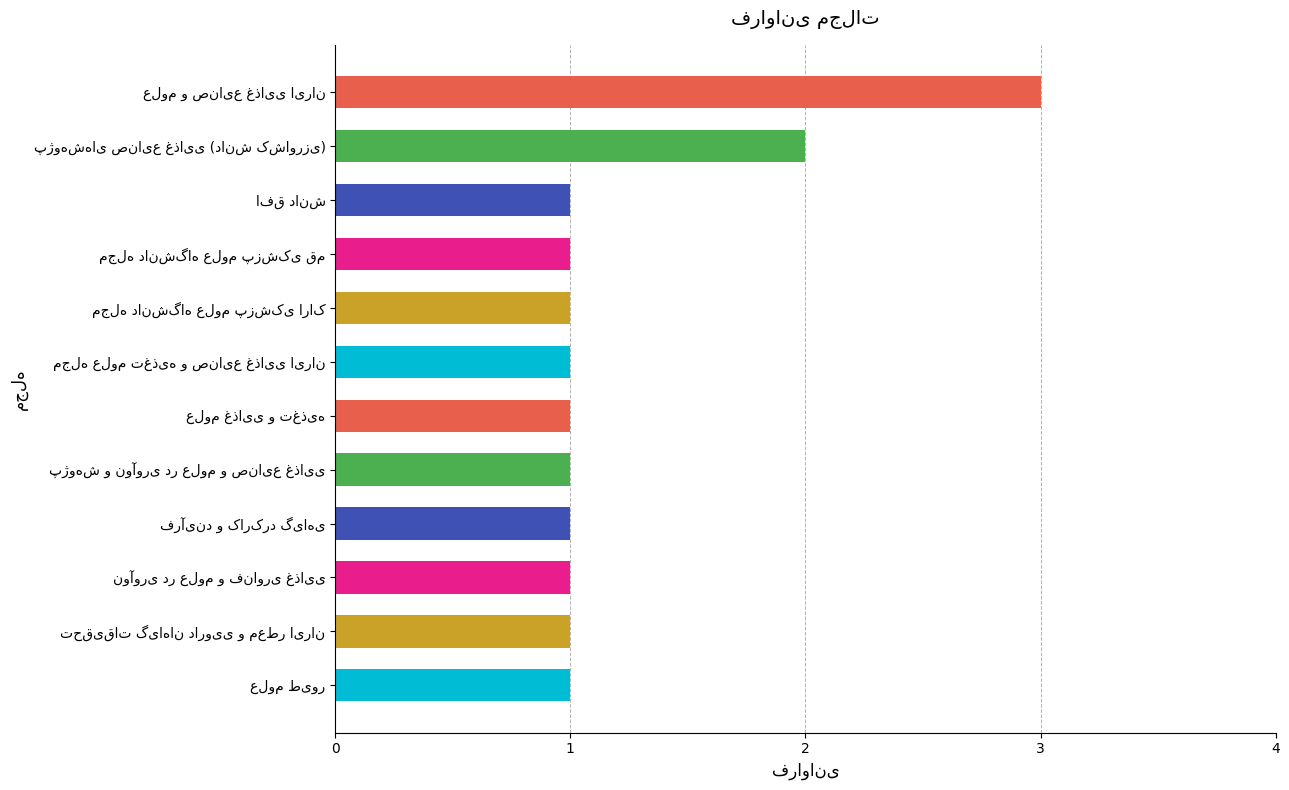

What is the value of the 11th bar from the top?

1